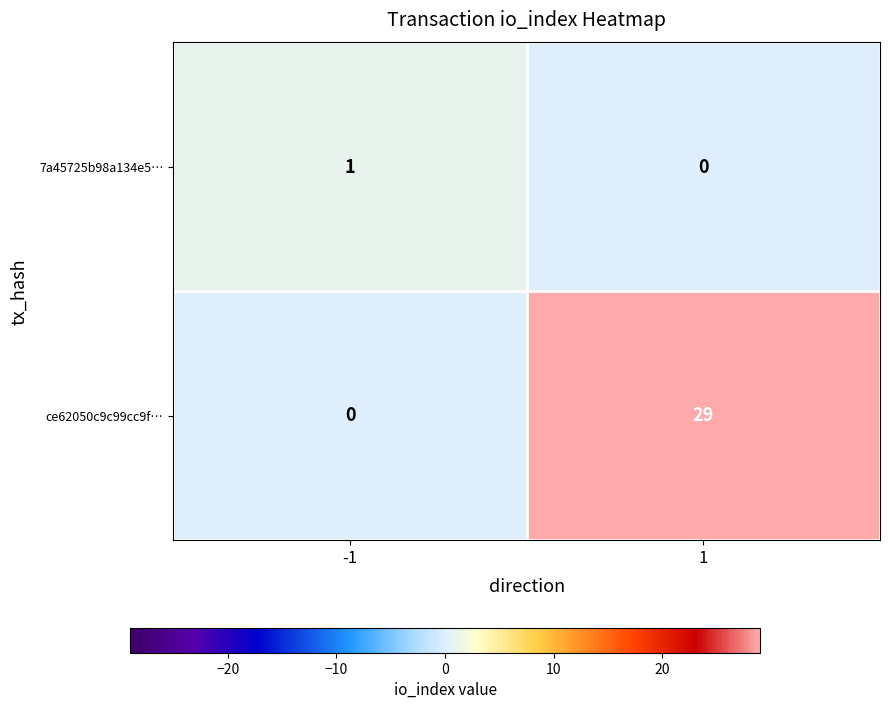

How many distinct data groups are displayed?

2